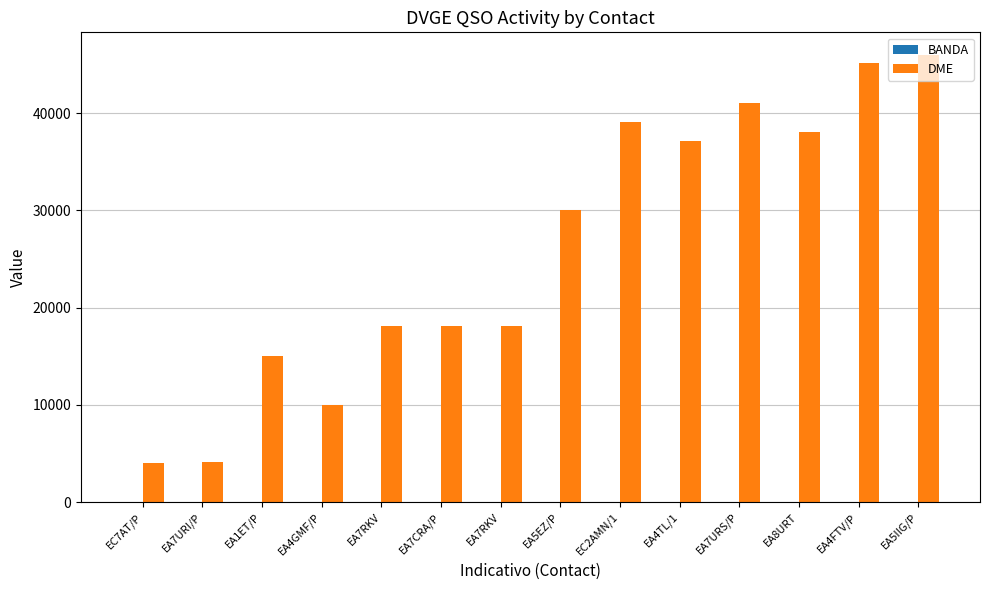

What is the label of the 12th bar from the left?

EA8URT